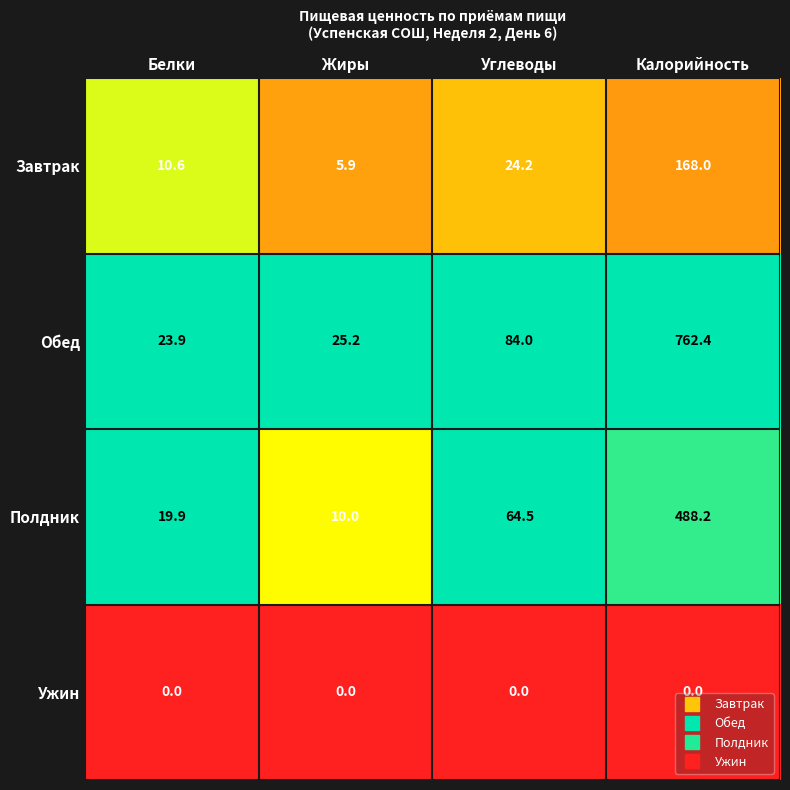

What is the sum of the Обед values at Калорийность and Жиры?

787.6